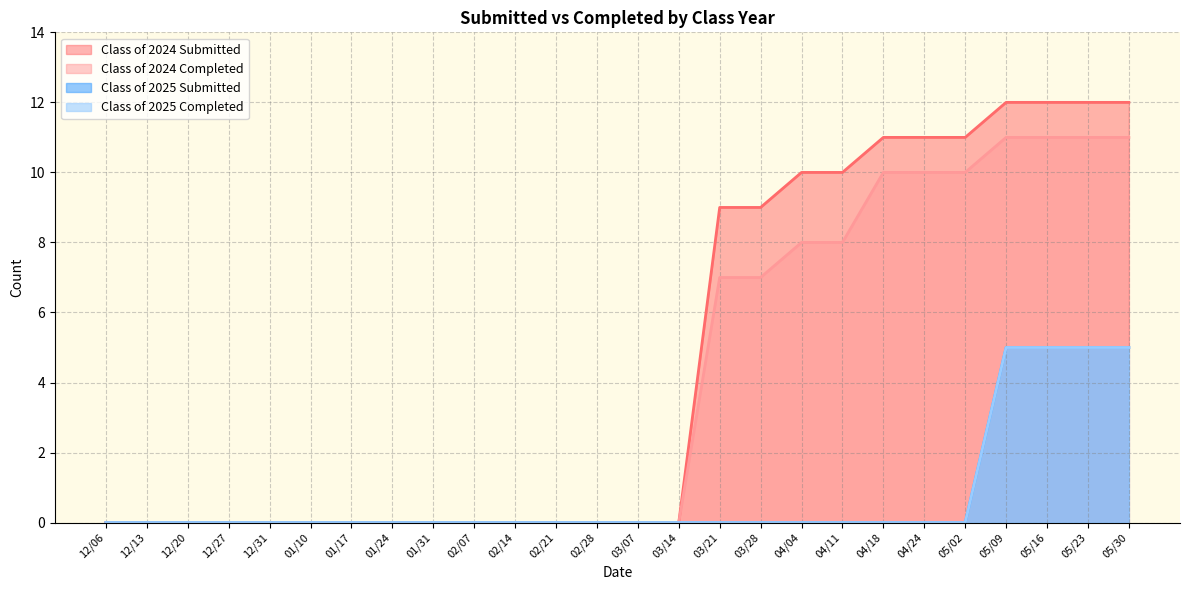

Is it true that Class of 2025 Submitted equals 2 at 05/02?

False